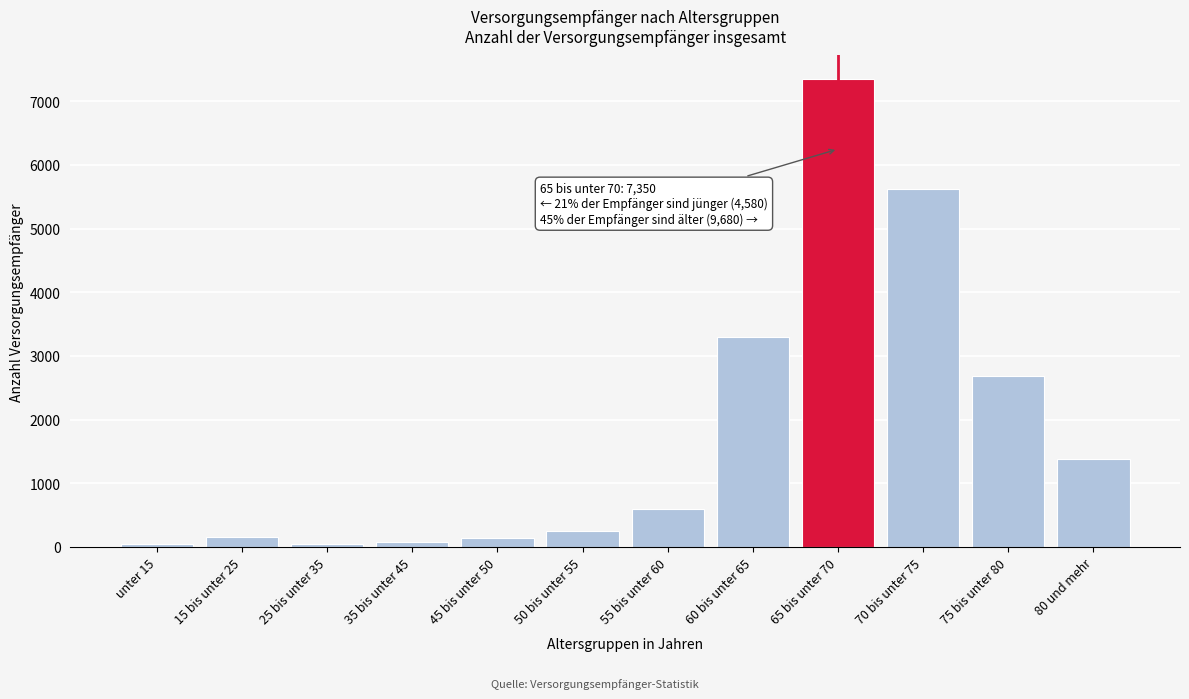

The value at 60 bis unter 65 is 3295. True or false?

True